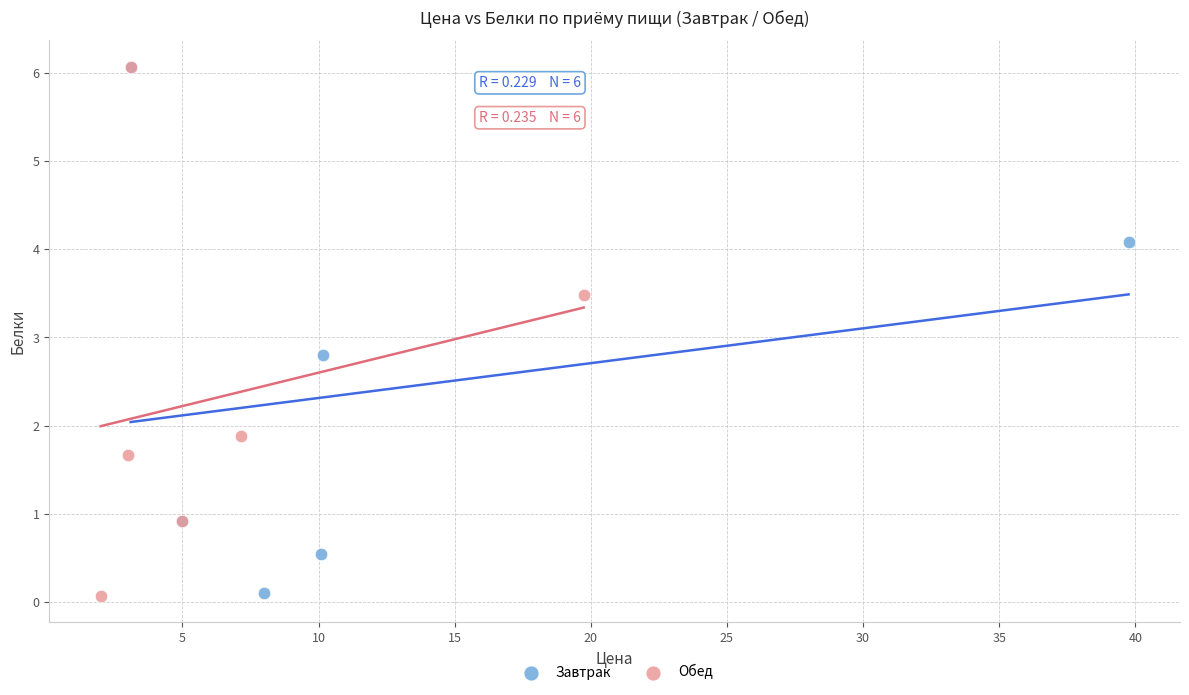

What are all the series names shown in the legend?

Завтрак, Обед